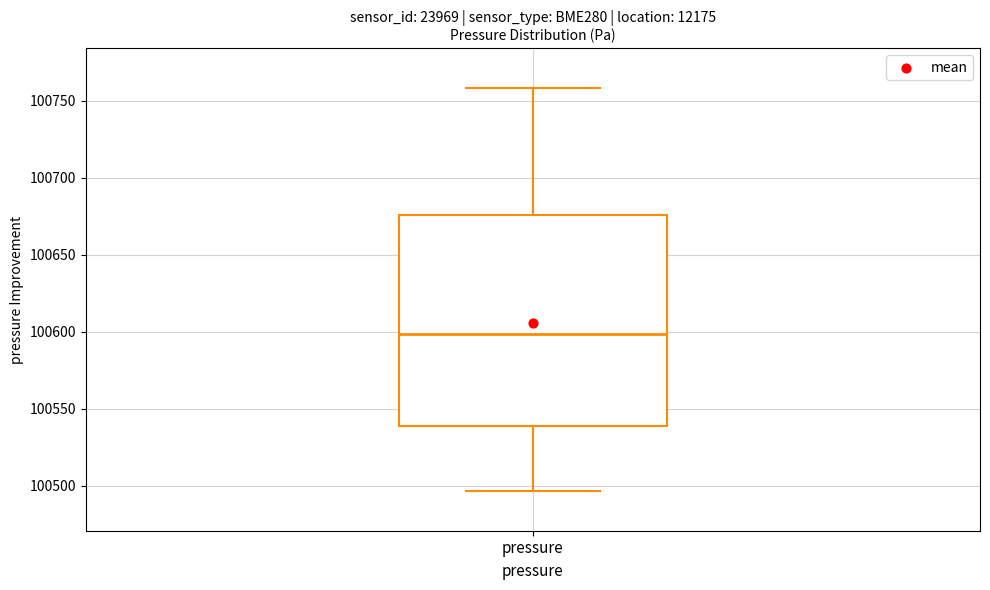

Read this box plot against the y-axis: the position of the median line, the range covered by the box, and the ends of both whiskers. The values are not printed on the chart, so give them approximately, as read against the axis.

median 100600, box 100540 to 100675, whiskers 100495 to 100760